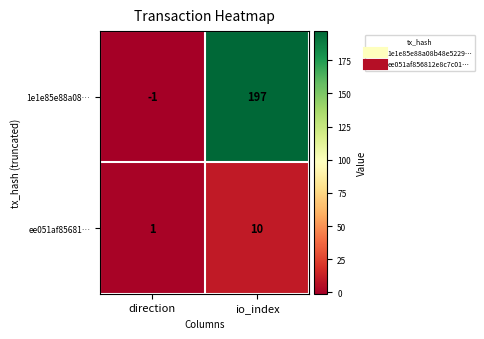

How many values in the 1e1e85e88a08… series are below 197?

1